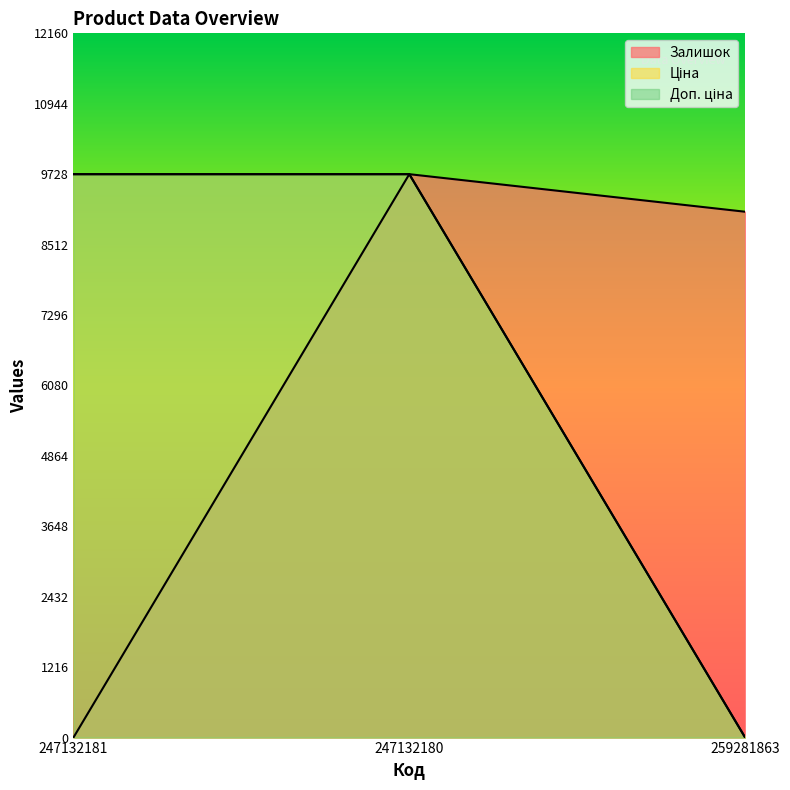

What is the difference between the maximum and minimum values in the Залишок series?

9728.4